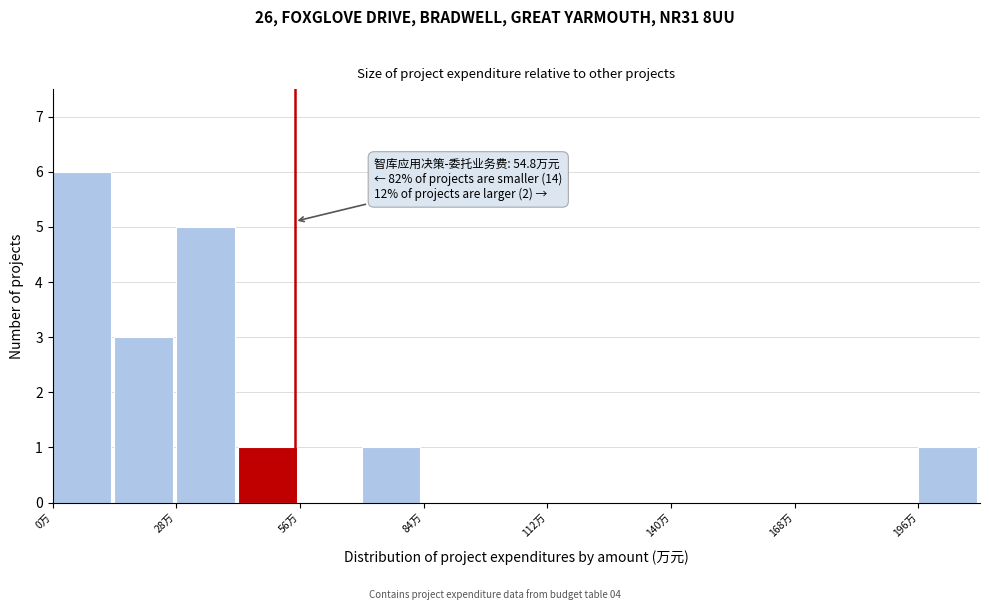

Around what value on the x-axis is the tallest bar? Give the approximate position of its centre, as read against the axis.

5